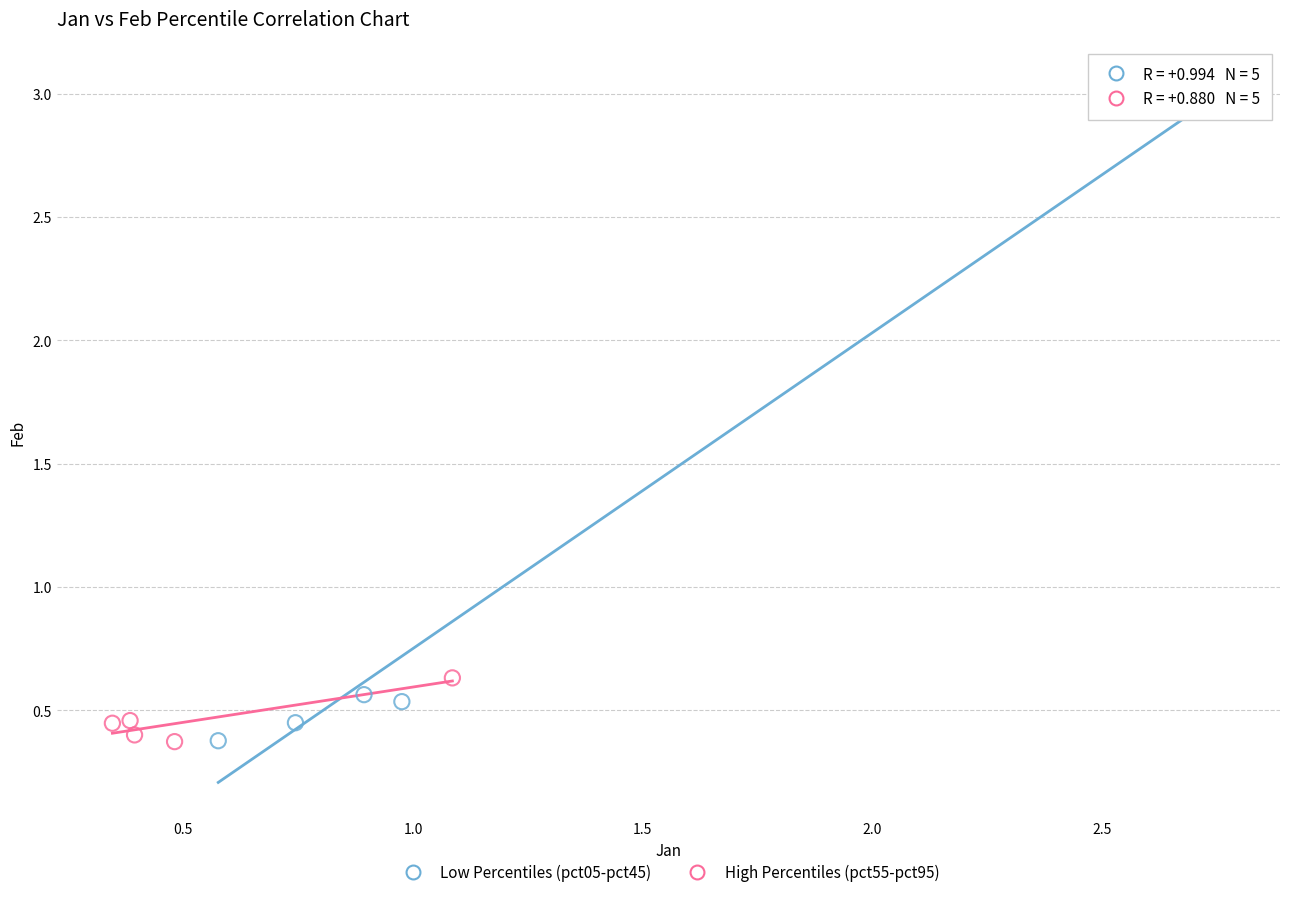

Which series has the largest Y range (max minus min)?

Low Percentiles (pct05-pct45)